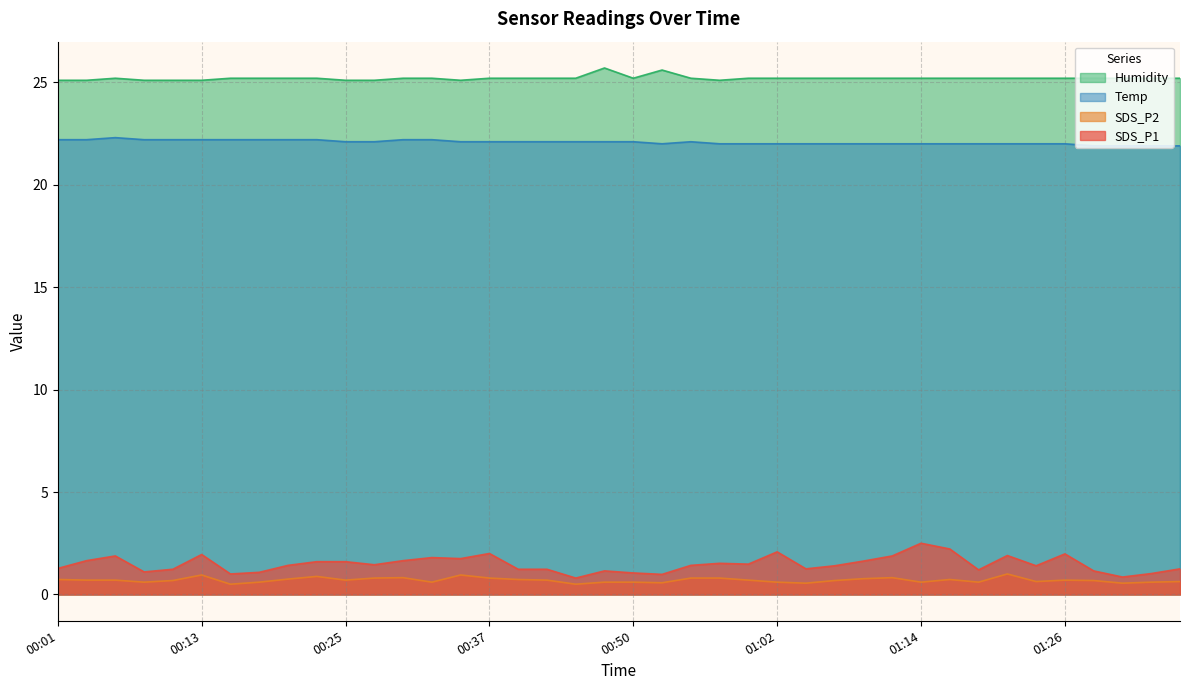

Reading left to right, list all the values displayed in this chart.

SDS_P1: 00:01=1.3	00:03=1.6	00:06=1.9	00:08=1.1	00:11=1.2	00:13=1.9	00:16=1.0	00:18=1.1	00:20=1.4	00:23=1.6	00:25=1.6	00:28=1.4	00:30=1.6	00:33=1.8	00:35=1.8	00:37=2.0	00:40=1.2	00:42=1.2	00:45=0.8	00:47=1.1	00:50=1.1	00:52=1.0	00:55=1.4	00:57=1.5	00:59=1.5	01:02=2.1	01:04=1.2	01:07=1.4	01:09=1.6	01:12=1.9	01:14=2.5	01:16=2.2	01:19=1.2	01:21=1.9	01:24=1.4	01:26=2.0	01:29=1.1	01:31=0.8	01:34=1.0	01:36=1.2
SDS_P2: 00:01=0.7	00:03=0.7	00:06=0.7	00:08=0.6	00:11=0.7	00:13=0.9	00:16=0.5	00:18=0.6	00:20=0.8	00:23=0.9	00:25=0.7	00:28=0.8	00:30=0.8	00:33=0.6	00:35=0.9	00:37=0.8	00:40=0.7	00:42=0.7	00:45=0.5	00:47=0.6	00:50=0.6	00:52=0.6	00:55=0.8	00:57=0.8	00:59=0.7	01:02=0.6	01:04=0.6	01:07=0.7	01:09=0.8	01:12=0.8	01:14=0.6	01:16=0.7	01:19=0.6	01:21=1.0	01:24=0.6	01:26=0.7	01:29=0.7	01:31=0.6	01:34=0.6	01:36=0.6
Temp: 00:01=22.2	00:03=22.2	00:06=22.3	00:08=22.2	00:11=22.2	00:13=22.2	00:16=22.2	00:18=22.2	00:20=22.2	00:23=22.2	00:25=22.1	00:28=22.1	00:30=22.2	00:33=22.2	00:35=22.1	00:37=22.1	00:40=22.1	00:42=22.1	00:45=22.1	00:47=22.1	00:50=22.1	00:52=22.0	00:55=22.1	00:57=22.0	00:59=22.0	01:02=22.0	01:04=22.0	01:07=22.0	01:09=22.0	01:12=22.0	01:14=22.0	01:16=22.0	01:19=22.0	01:21=22.0	01:24=22.0	01:26=22.0	01:29=21.9	01:31=21.9	01:34=21.9	01:36=21.9
Humidity: 00:01=25.1	00:03=25.1	00:06=25.2	00:08=25.1	00:11=25.1	00:13=25.1	00:16=25.2	00:18=25.2	00:20=25.2	00:23=25.2	00:25=25.1	00:28=25.1	00:30=25.2	00:33=25.2	00:35=25.1	00:37=25.2	00:40=25.2	00:42=25.2	00:45=25.2	00:47=25.7	00:50=25.2	00:52=25.6	00:55=25.2	00:57=25.1	00:59=25.2	01:02=25.2	01:04=25.2	01:07=25.2	01:09=25.2	01:12=25.2	01:14=25.2	01:16=25.2	01:19=25.2	01:21=25.2	01:24=25.2	01:26=25.2	01:29=25.2	01:31=25.2	01:34=25.2	01:36=25.2